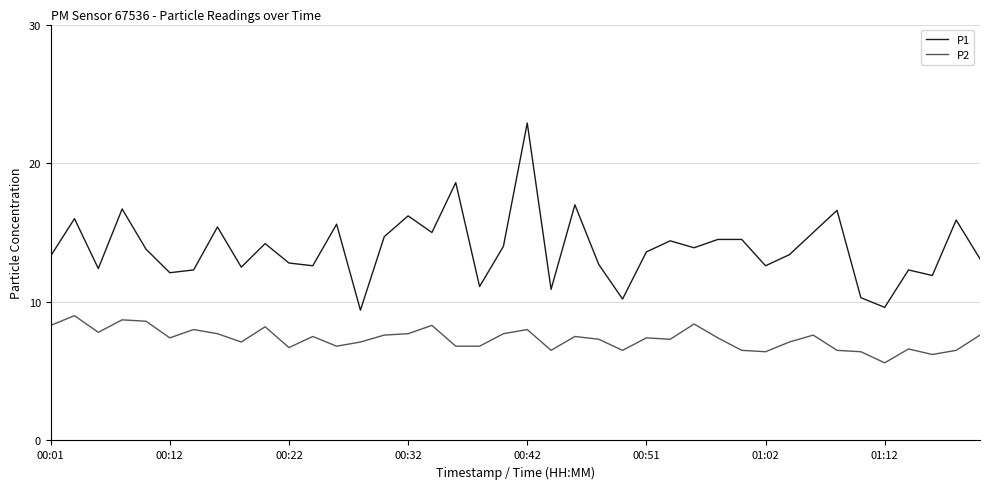

Which series has the largest total across all categories?

P1